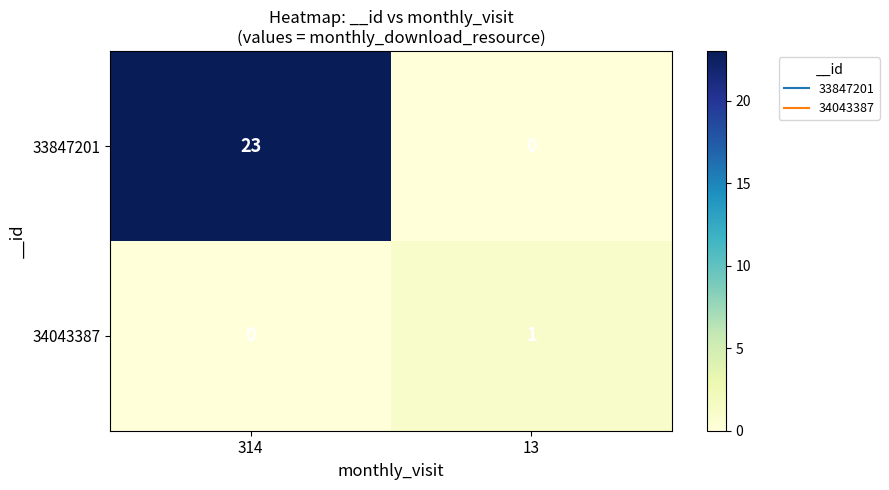

What is the total value across all series at 314?

23